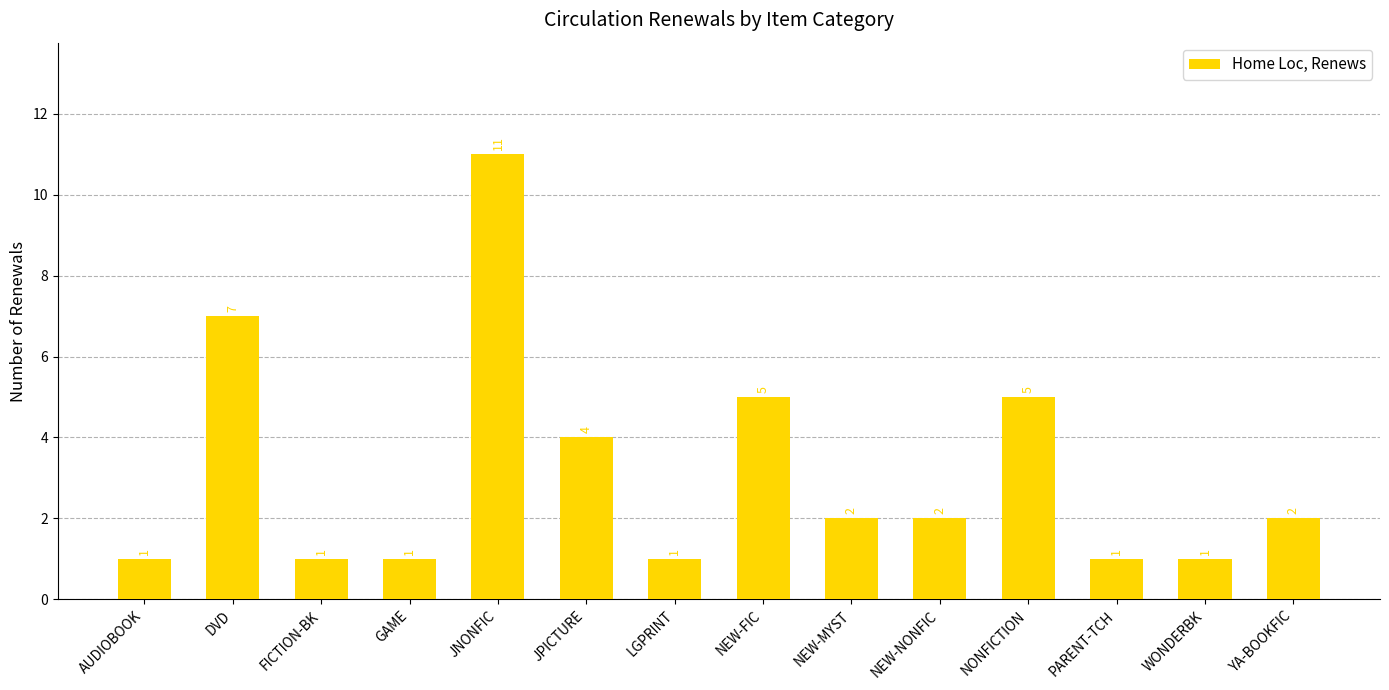

Are the bars horizontal?

No